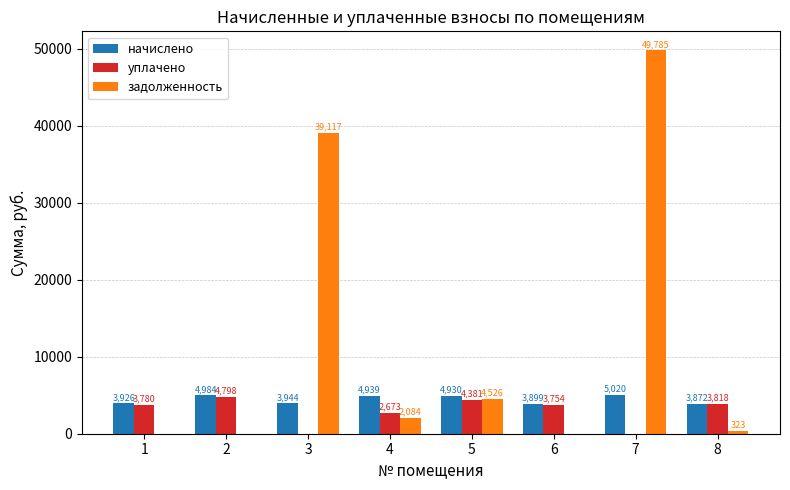

Which series has the widest spread of values?

задолженность